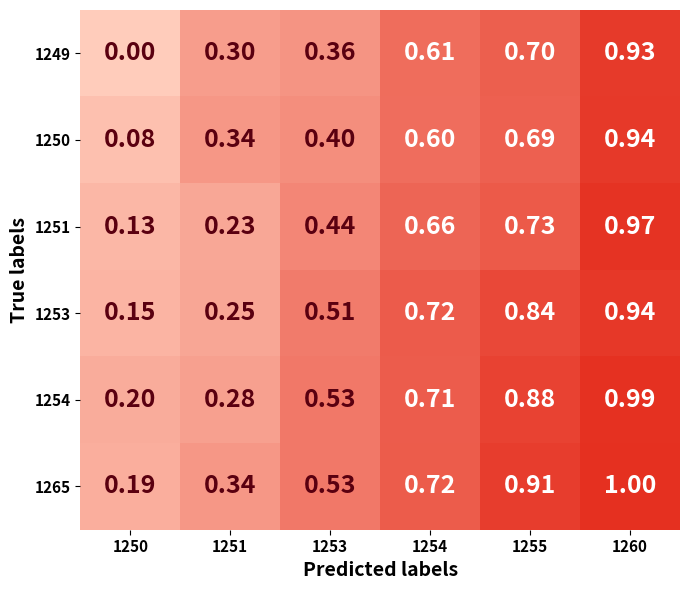

Is the value of 1249 at 1253 greater than the value of 1253 at 1260?

No